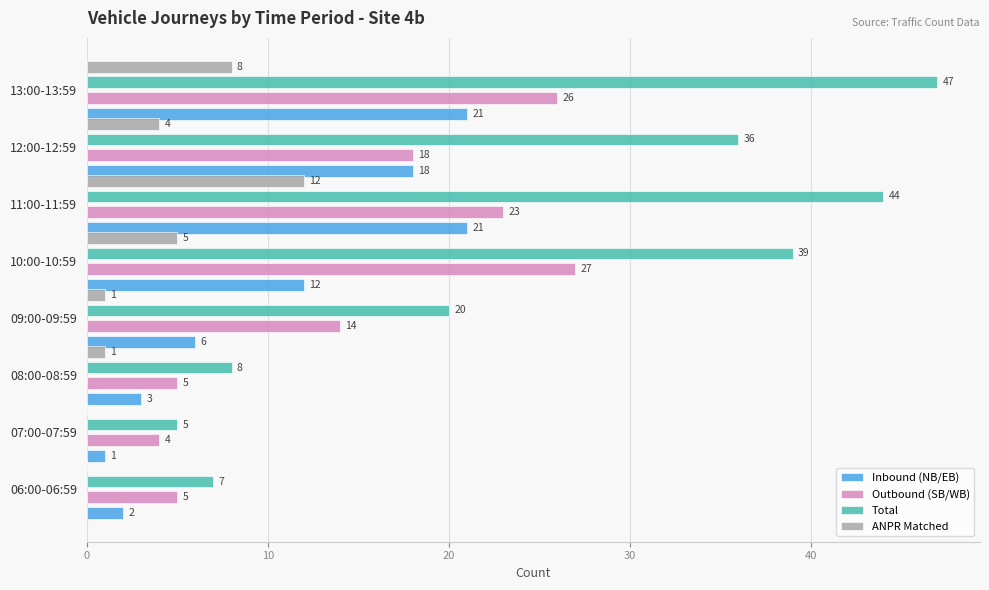

Is it true that Total equals 23 at 12:00-12:59?

False